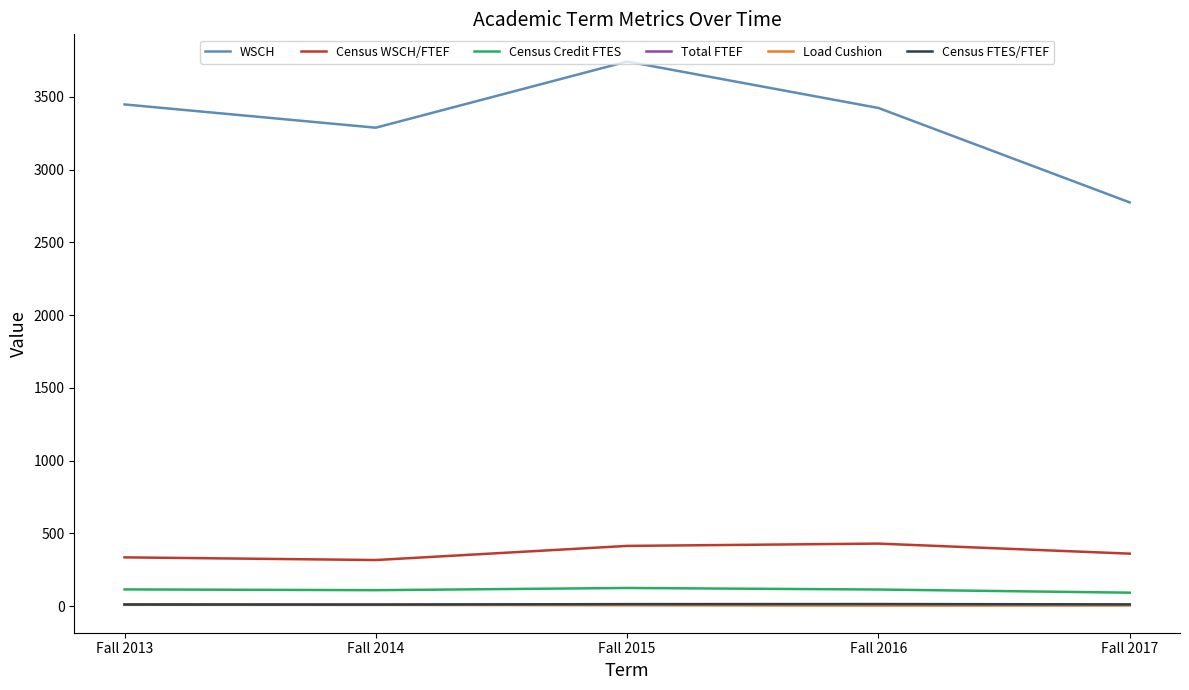

Which series has the widest spread of values?

WSCH